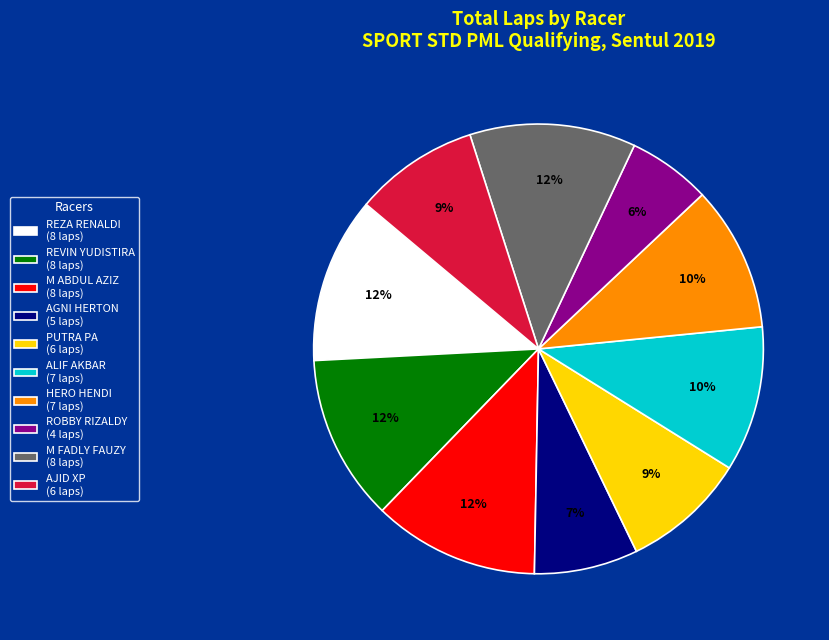

To the nearest percent, what is the difference between the largest and smallest slice percentages?

6%